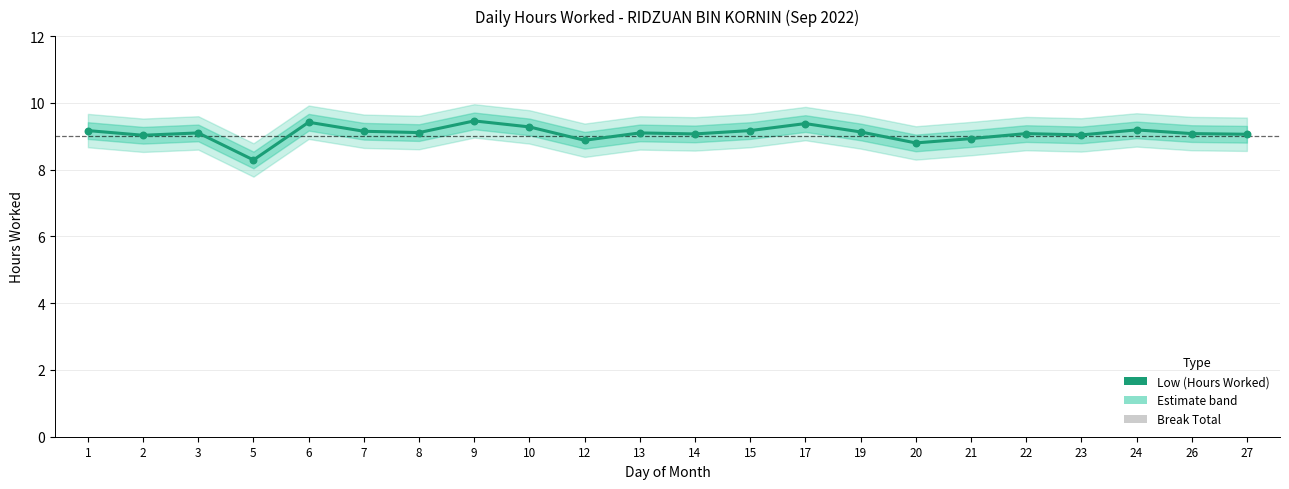

At which category is the sum across all series the highest?

9